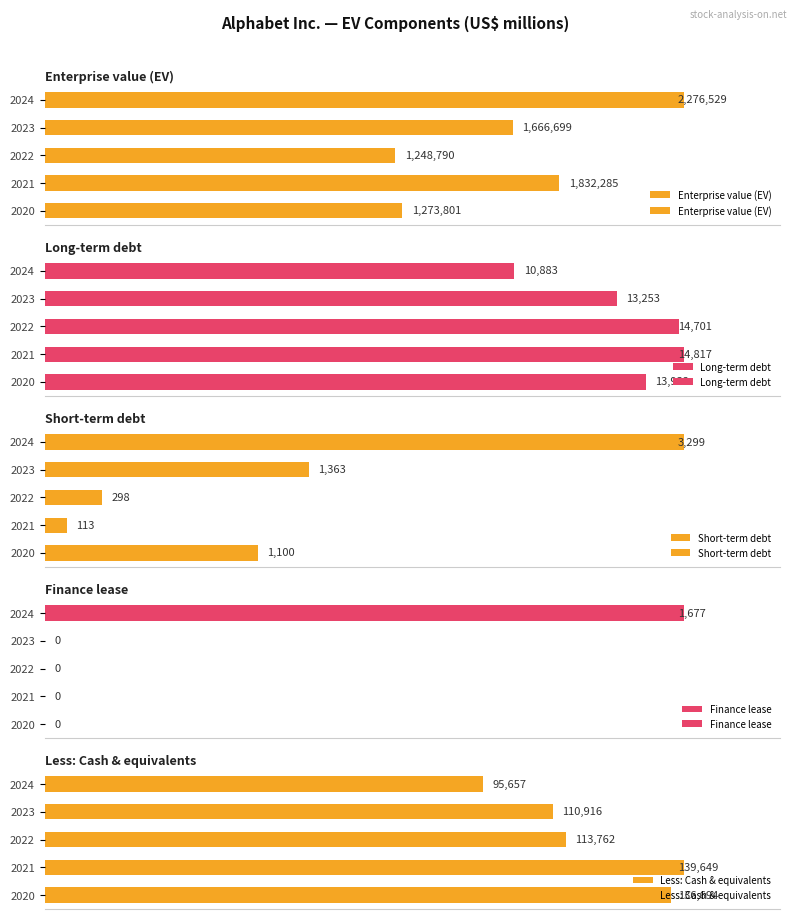

Count the number of data series in this chart.

5